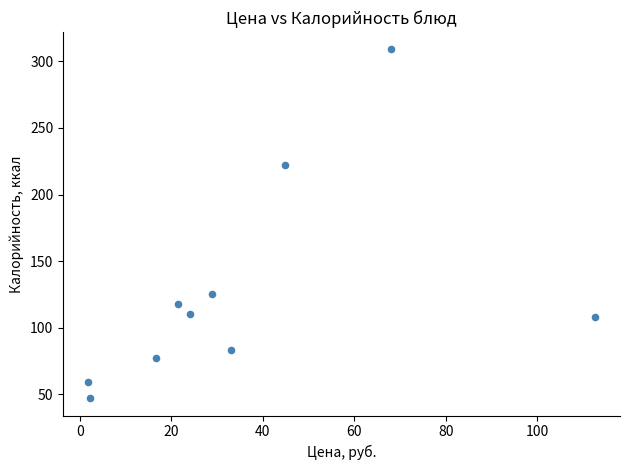

What Y value in the scatter plot is closest to 178?

222